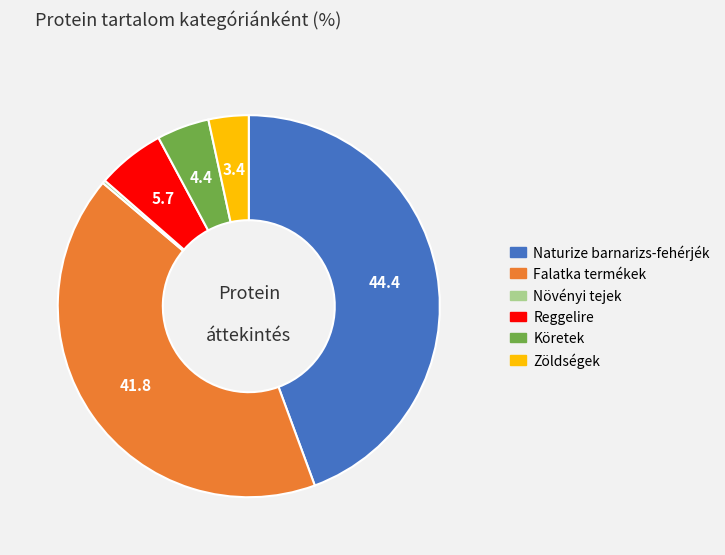

Do Falatka termékek and Naturize barnarizs-fehérjék together represent more than half of the pie?

Yes